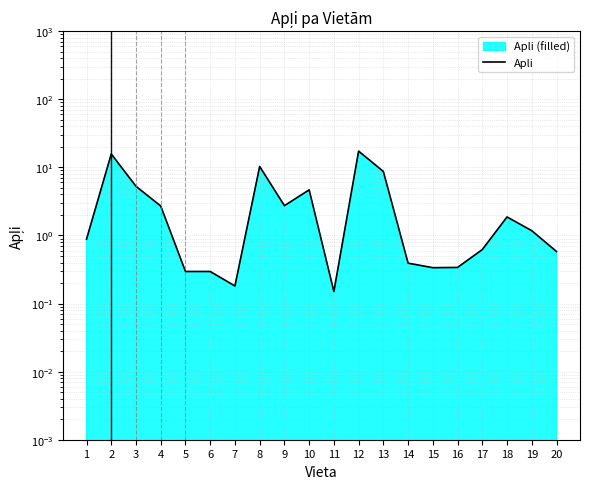

List the labels in order of value, largest first.

12, 2, 8, 13, 3, 10, 9, 4, 18, 19, 1, 17, 20, 14, 16, 15, 5, 6, 7, 11